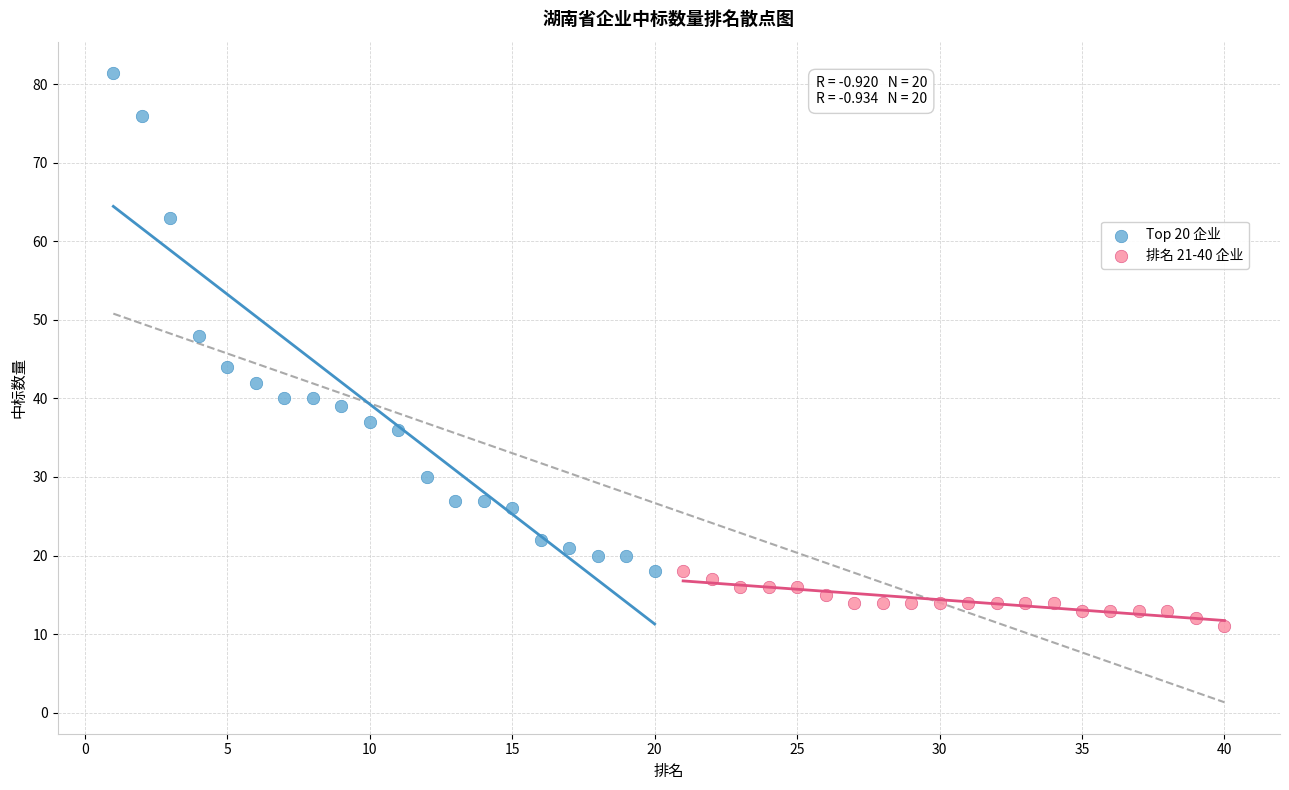

Which series contains the highest Y value?

Top 20 企业